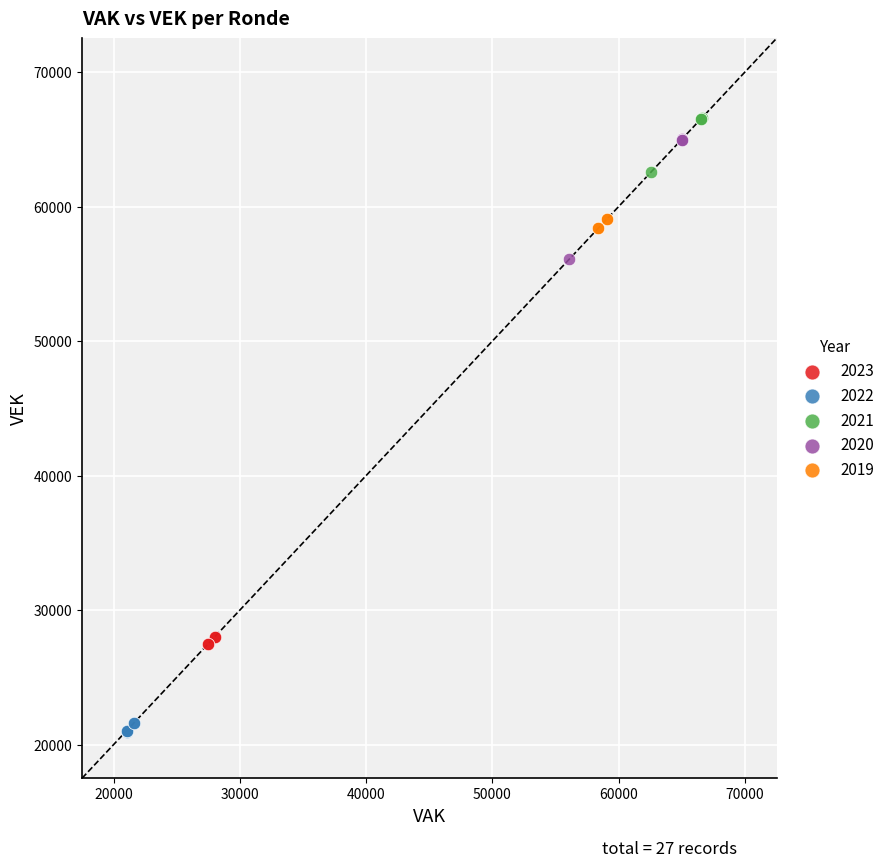

Which series reaches the maximum Y coordinate?

2021